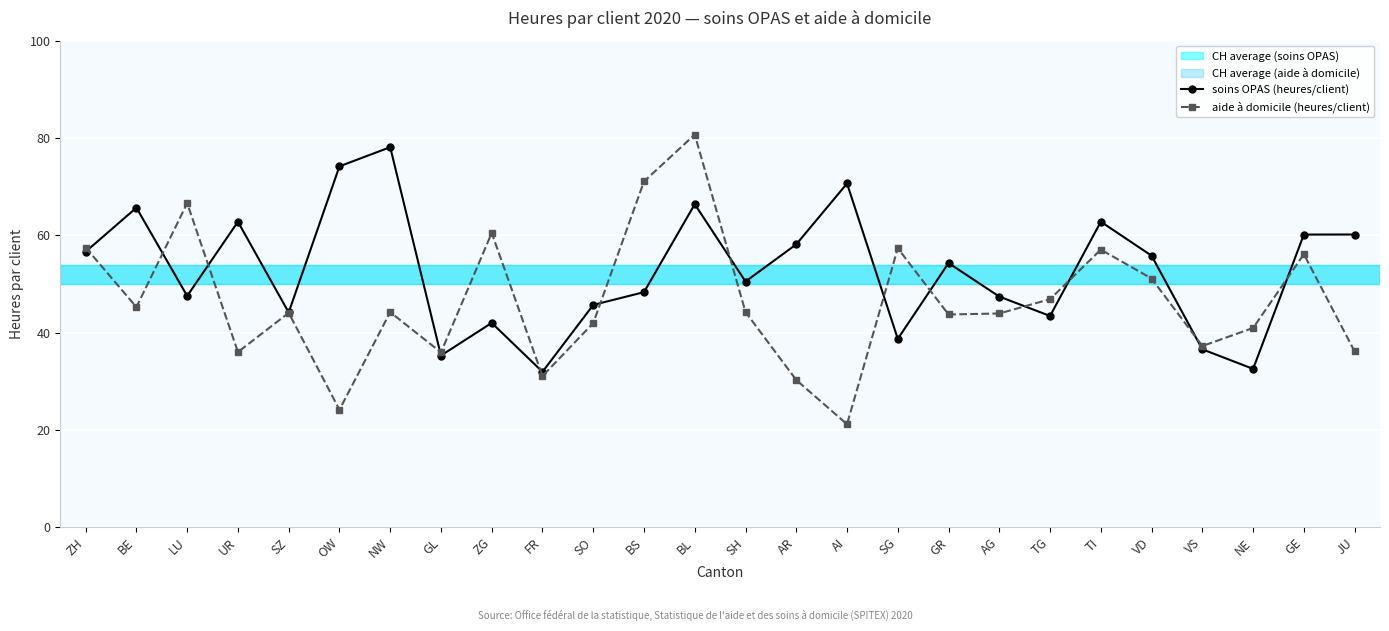

What is the difference between the second highest and minimum values in the soins OPAS (heures/client) series?

42.2